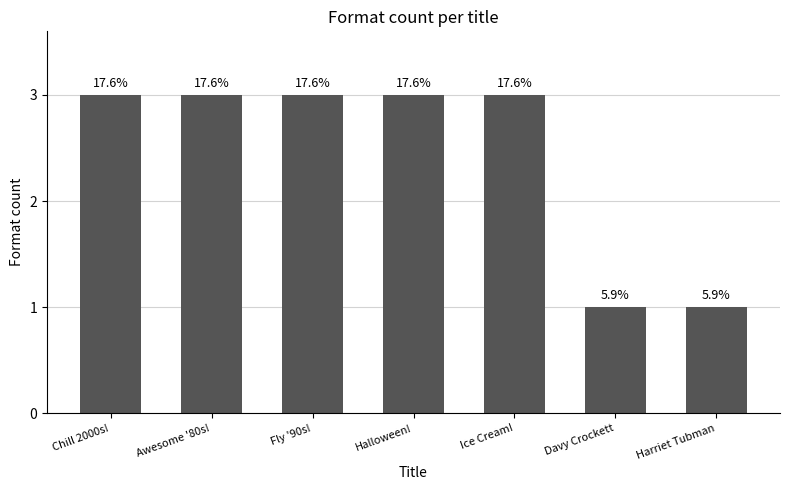

Reading left to right, list all the values displayed in this chart.

3	3	3	3	3	1	1